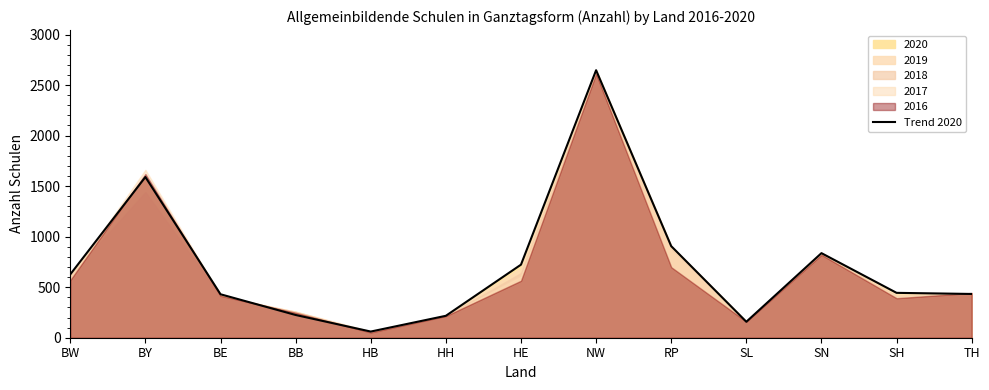

At which category does the data reach its first local peak?

BY